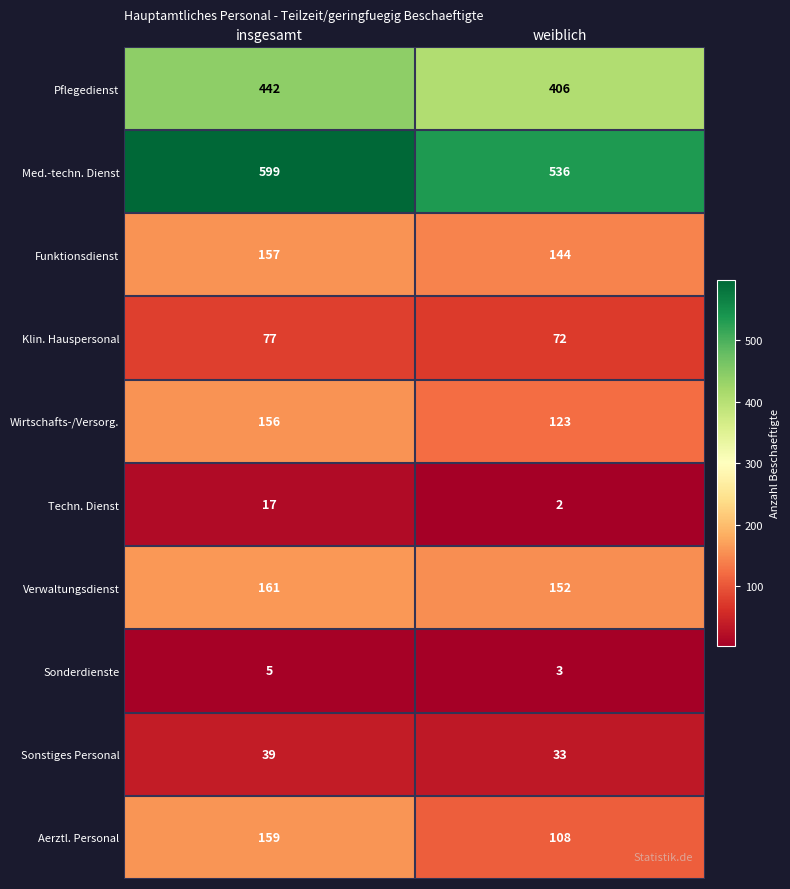

Which series has the largest total across all categories?

Med.-techn. Dienst